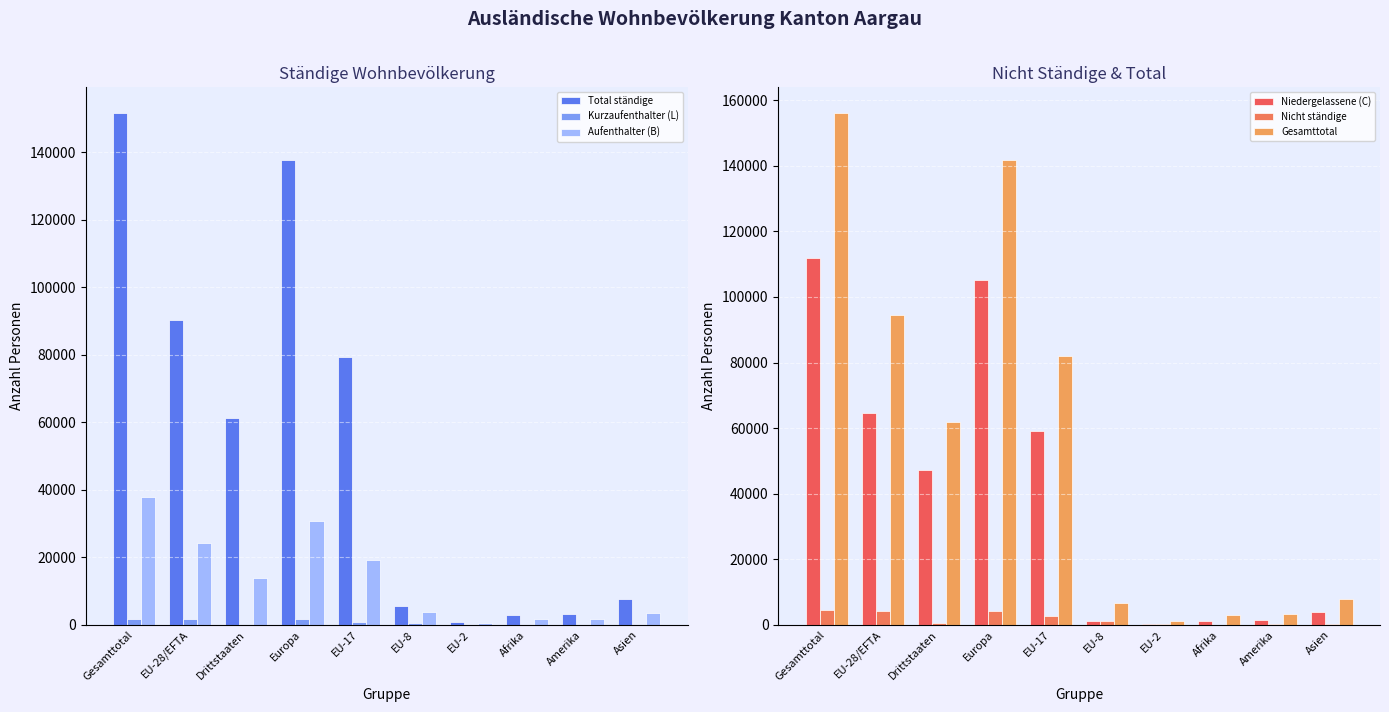

Rank the series at Gesamttotal from lowest to highest value.

Kurzaufenthalter (L), Nicht ständige, Aufenthalter (B), Niedergelassene (C), Total ständige, Gesamttotal